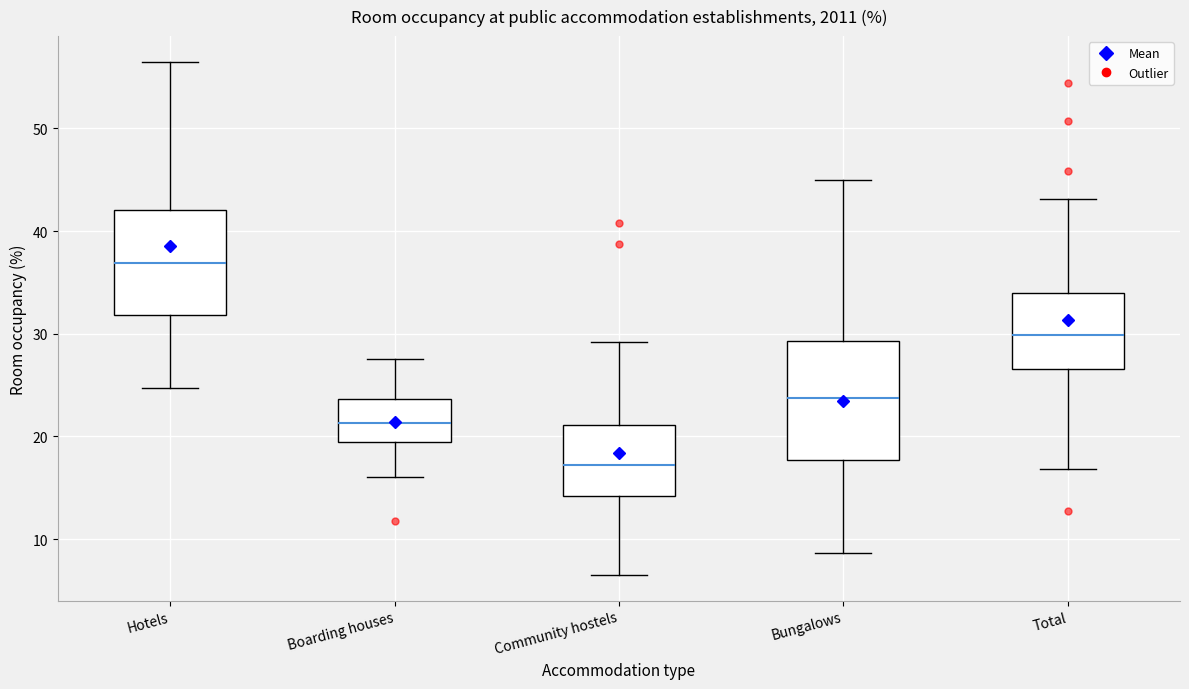

Where does the median line of the box for Bungalows sit on the y-axis? The values are not printed on the chart, so give them approximately, as read against the axis.

24